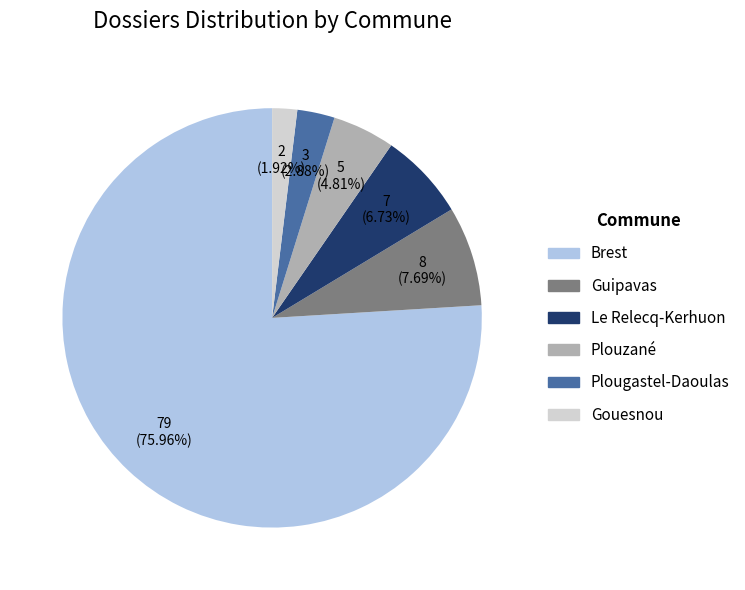

To the nearest percent, what is the combined percentage of Plouzané and Le Relecq-Kerhuon?

12%